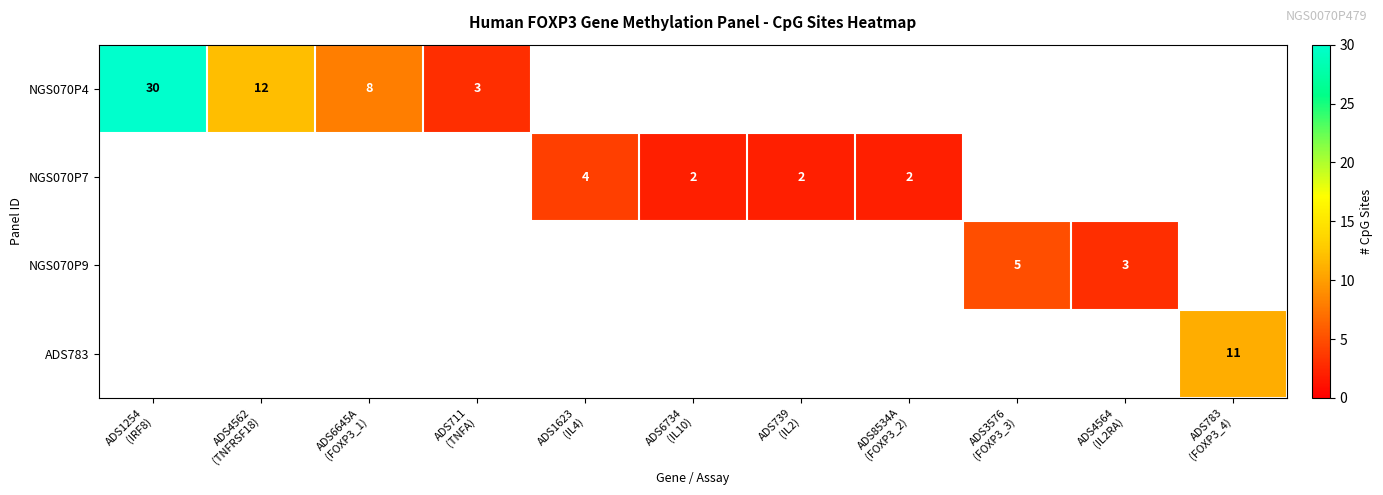

At how many categories does at least one series exceed 24?

1